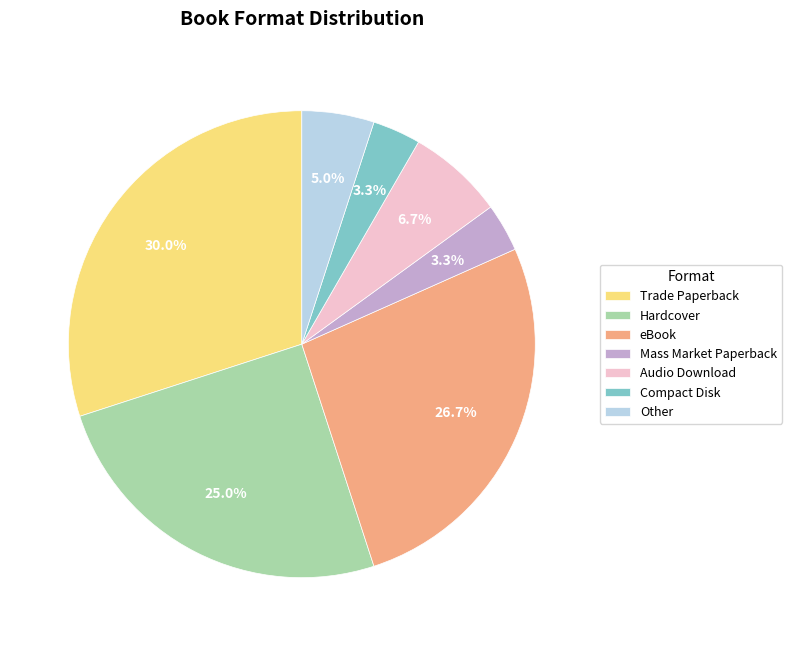

To the nearest percent, what portion does Trade Paperback represent?

30%